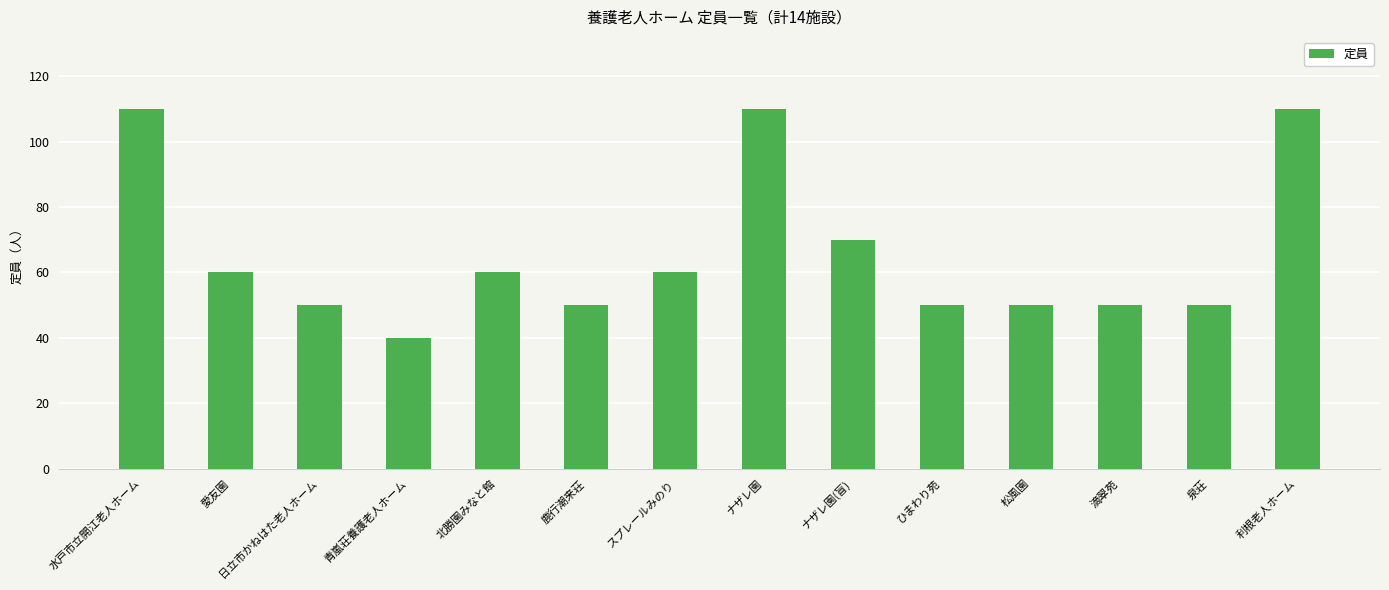

What is the sum of the values at 泉荘 and 利根老人ホーム?

160